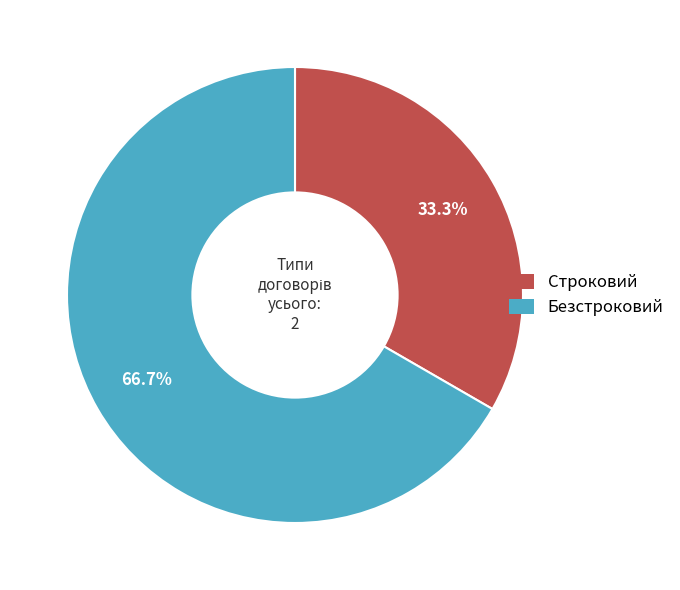

Between Безстроковий and Строковий, which is larger?

Безстроковий